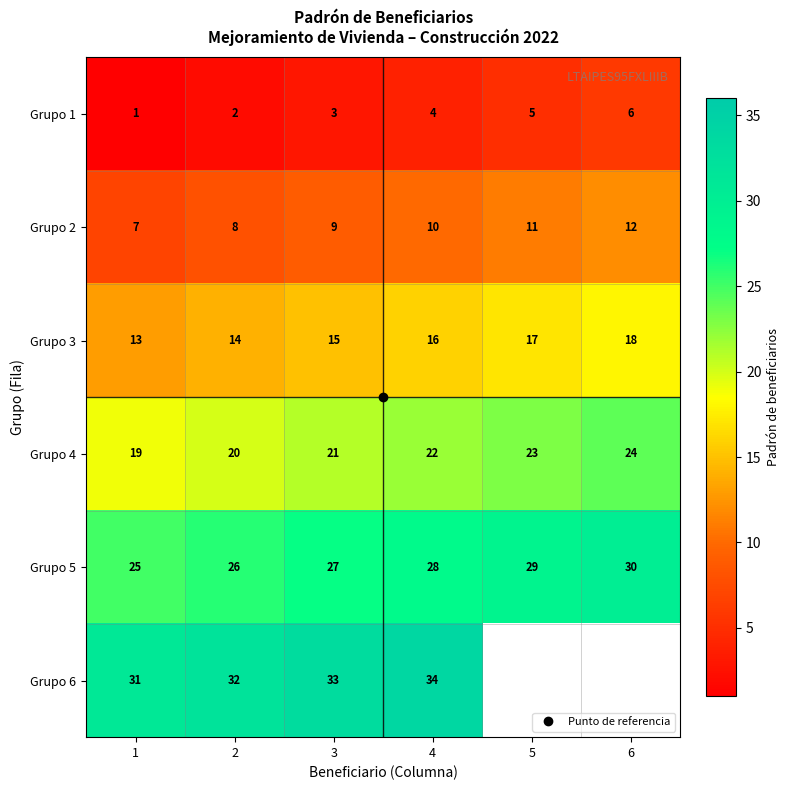

Count the number of data series in this chart.

6